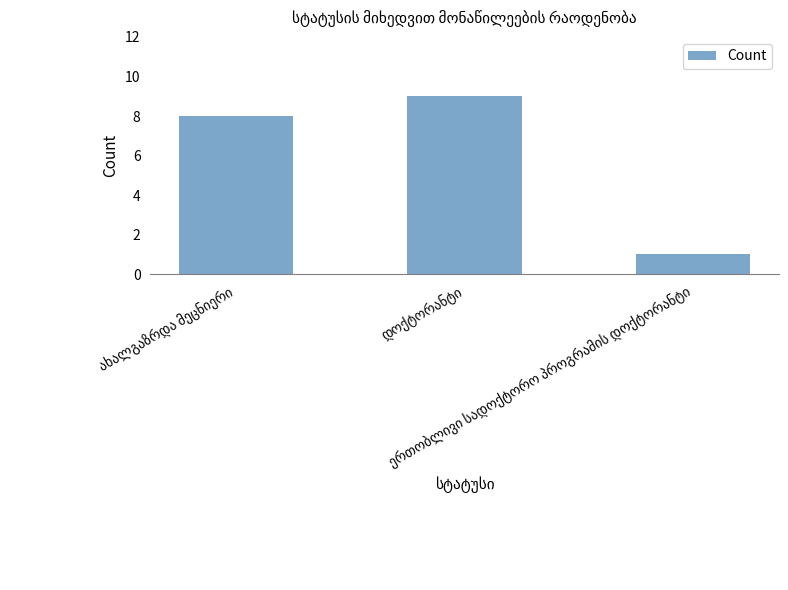

How many data points are less than 8?

1